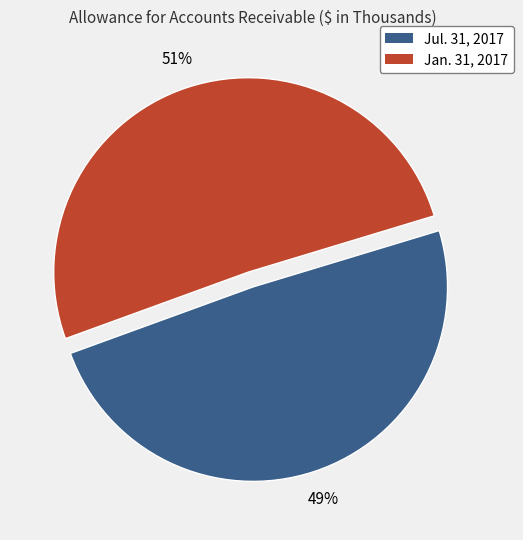

Which category has the biggest portion of the pie?

Jan. 31, 2017